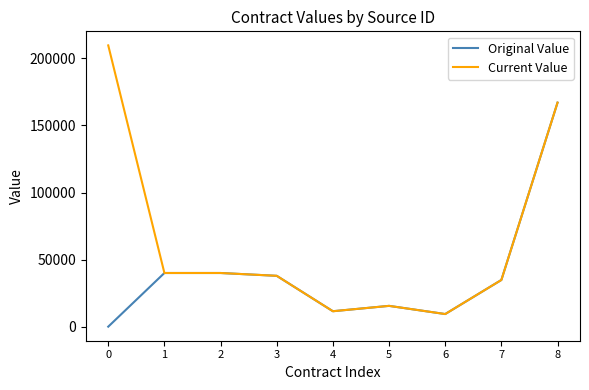

List the series in order of their peak value, lowest first.

Original Value, Current Value